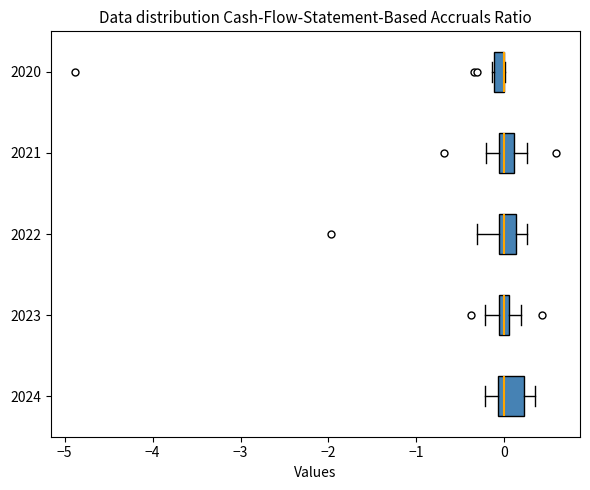

Which box is the widest, from its left edge to its right edge?

2024